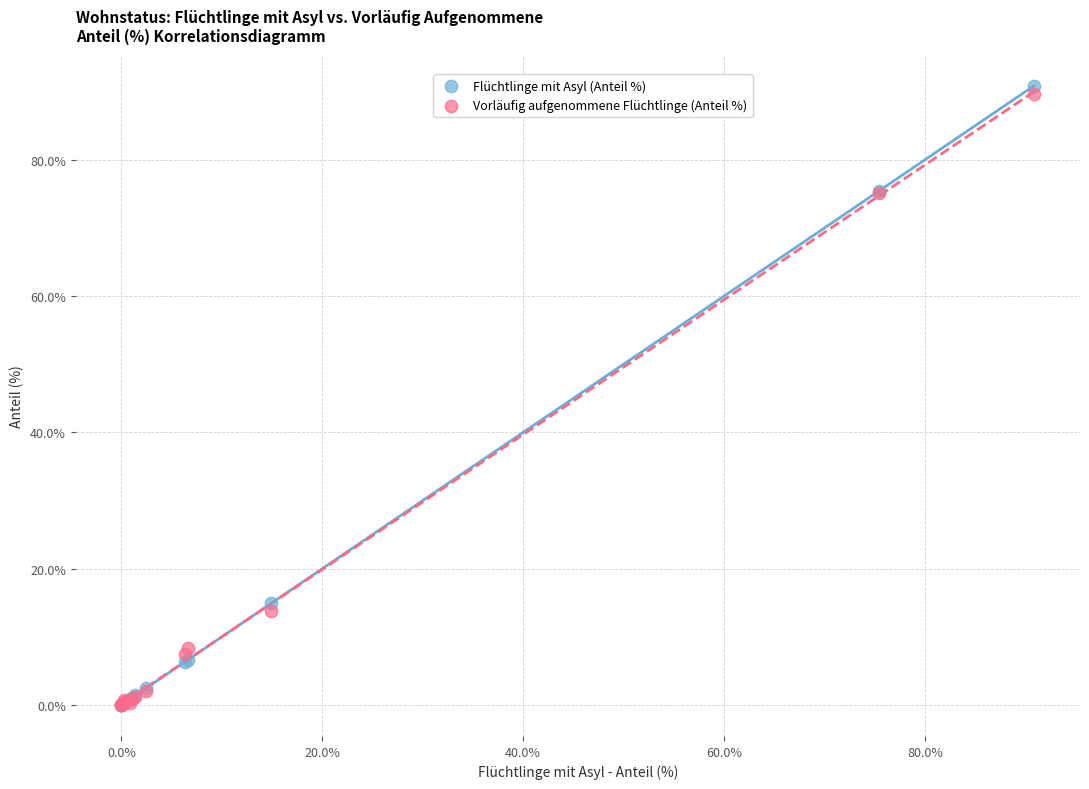

In the Vorläufig aufgenommene Flüchtlinge (Anteil %) series, what Y value is closest to 44?

13.8